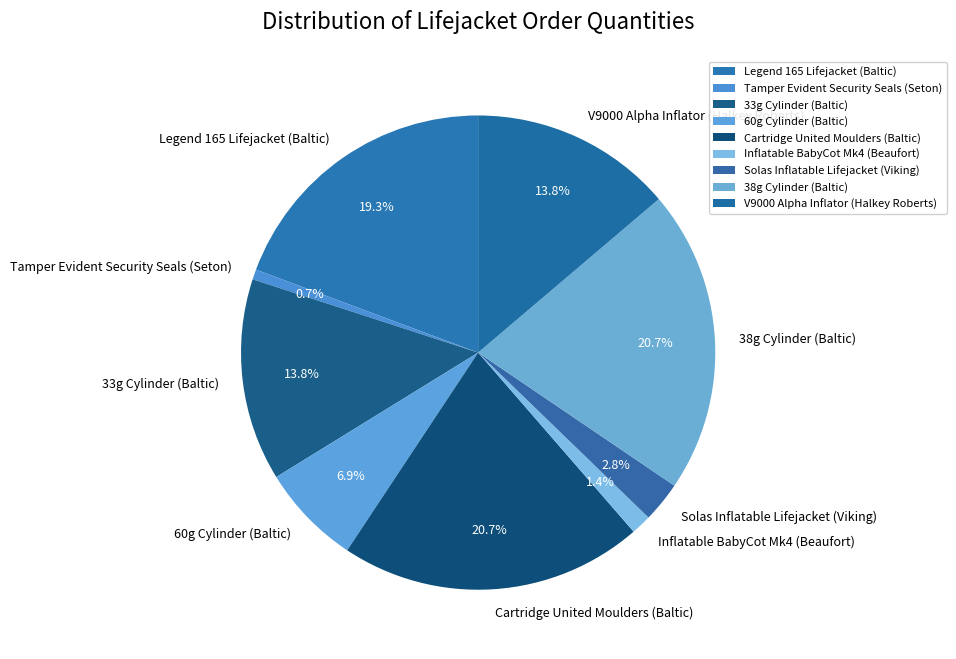

What percentage is the Tamper Evident Security Seals (Seton) slice, to the nearest percent?

1%